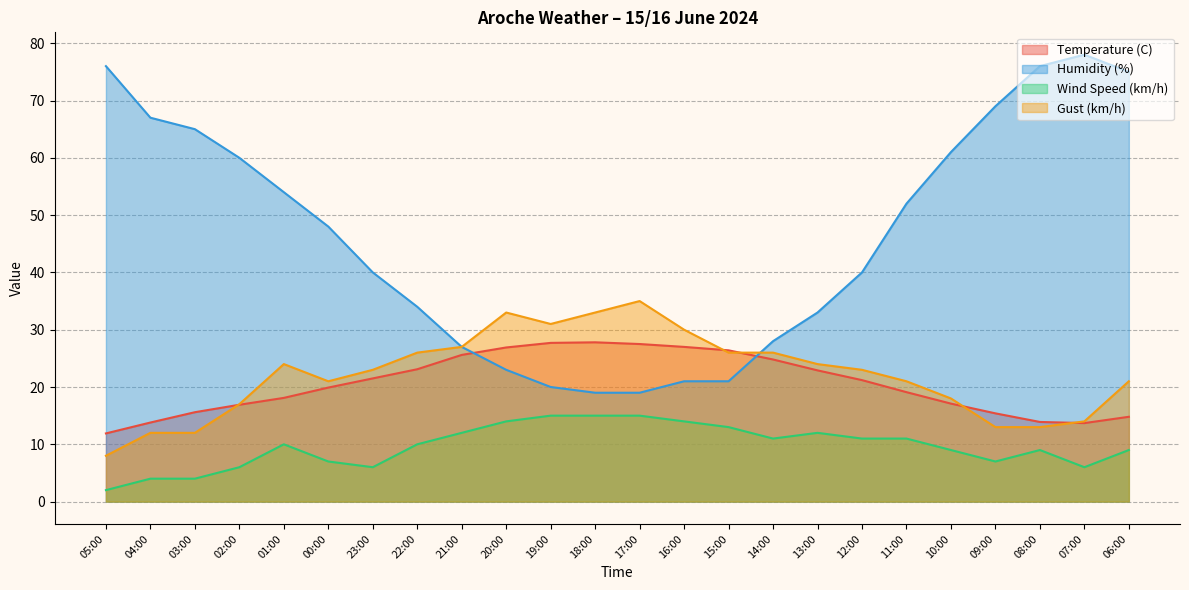

The Wind Speed (km/h) series shows 10.0 at 22:00. True or false?

True